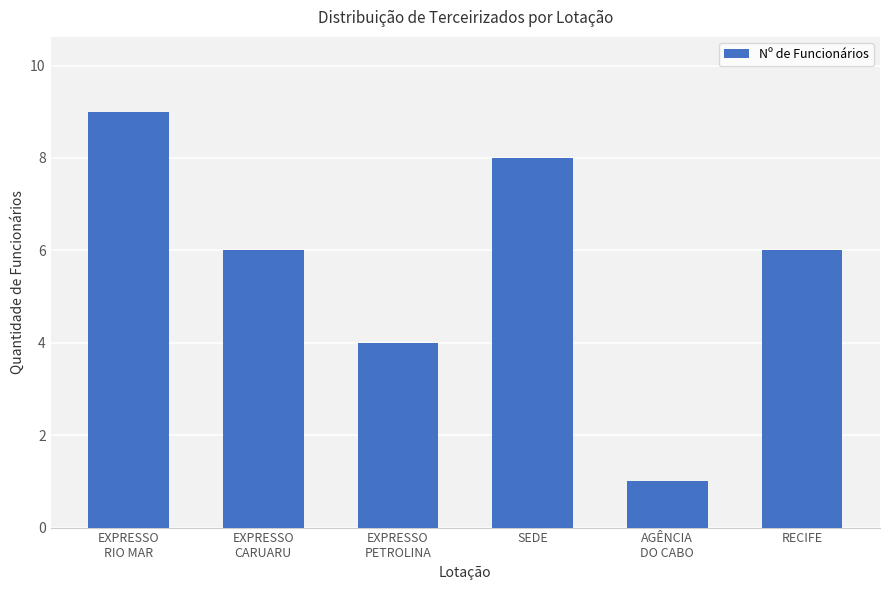

What is the label of the 5th bar from the left?

AGÊNCIA
DO CABO